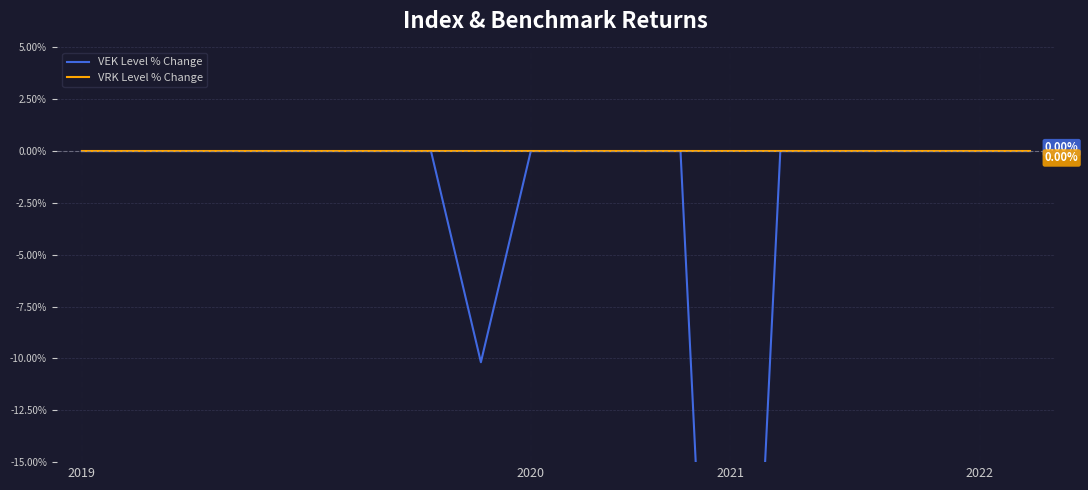

Which series has the largest total across all categories?

VRK Level % Change